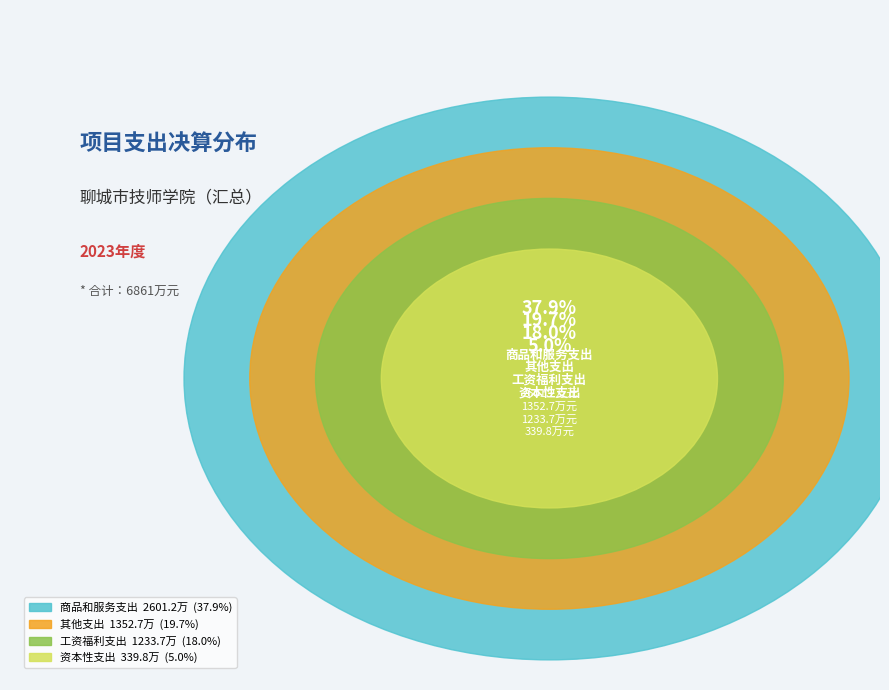

Does 商品和服务支出 account for over 50% of the chart?

No